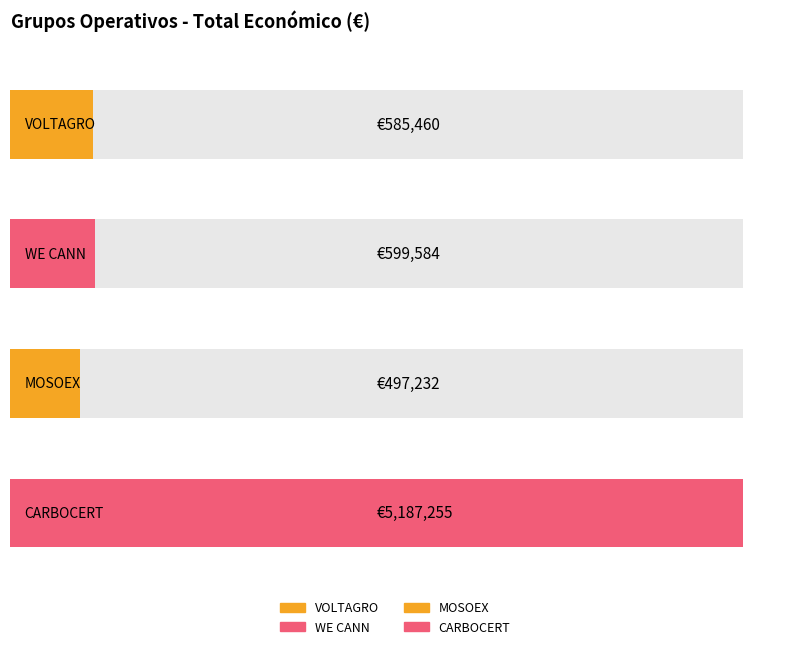

Reading left to right, what are all the values shown in this chart?

VOLTAGRO=585460	WE CANN=599584	MOSOEX=497232	CARBOCERT=5187255